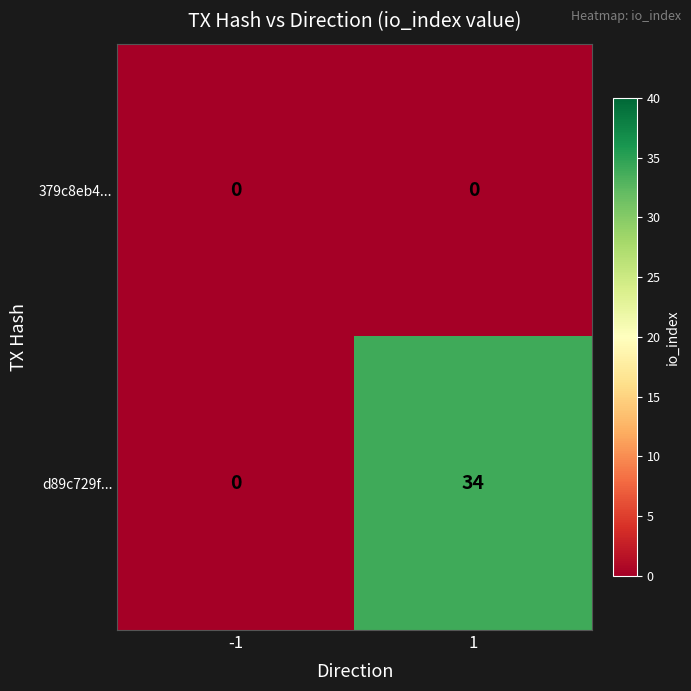

List the series in order of their overall mean, highest first.

d89c729f..., 379c8eb4...